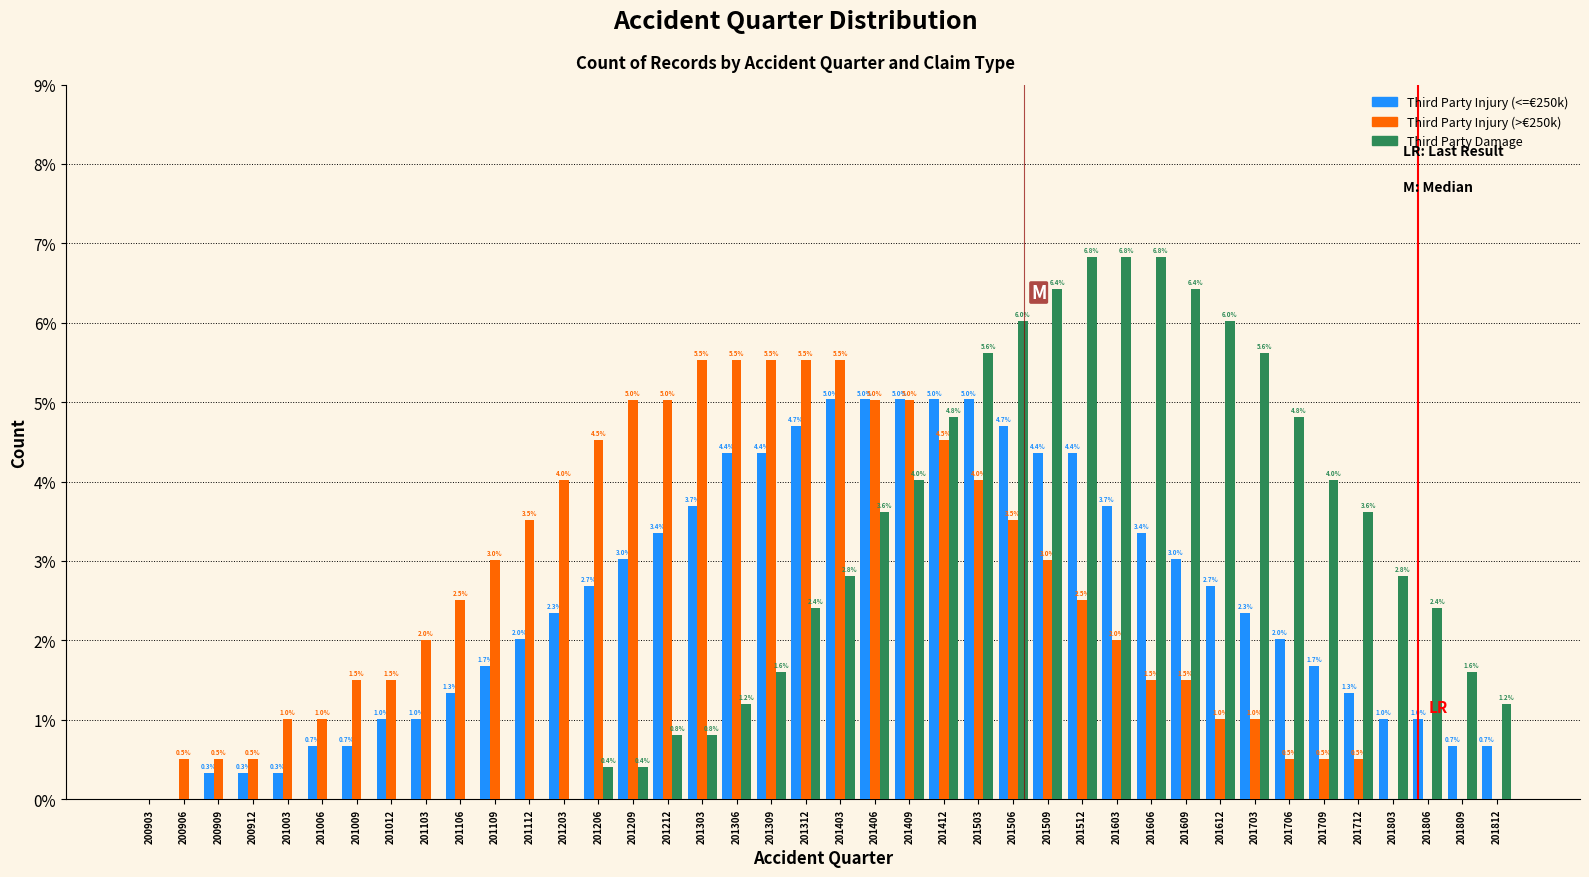

Reading left to right, extract all data points from this chart.

Third Party Injury (<=€250k): 200903=0.0	200906=0.0	200909=0.3	200912=0.3	201003=0.3	201006=0.7	201009=0.7	201012=1.0	201103=1.0	201106=1.3	201109=1.7	201112=2.0	201203=2.3	201206=2.7	201209=3.0	201212=3.4	201303=3.7	201306=4.4	201309=4.4	201312=4.7	201403=5.0	201406=5.0	201409=5.0	201412=5.0	201503=5.0	201506=4.7	201509=4.4	201512=4.4	201603=3.7	201606=3.4	201609=3.0	201612=2.7	201703=2.3	201706=2.0	201709=1.7	201712=1.3	201803=1.0	201806=1.0	201809=0.7	201812=0.7
Third Party Injury (>€250k): 200903=0.0	200906=0.5	200909=0.5	200912=0.5	201003=1.0	201006=1.0	201009=1.5	201012=1.5	201103=2.0	201106=2.5	201109=3.0	201112=3.5	201203=4.0	201206=4.5	201209=5.0	201212=5.0	201303=5.5	201306=5.5	201309=5.5	201312=5.5	201403=5.5	201406=5.0	201409=5.0	201412=4.5	201503=4.0	201506=3.5	201509=3.0	201512=2.5	201603=2.0	201606=1.5	201609=1.5	201612=1.0	201703=1.0	201706=0.5	201709=0.5	201712=0.5	201803=0.0	201806=0.0	201809=0.0	201812=0.0
Third Party Damage: 200903=0.0	200906=0.0	200909=0.0	200912=0.0	201003=0.0	201006=0.0	201009=0.0	201012=0.0	201103=0.0	201106=0.0	201109=0.0	201112=0.0	201203=0.0	201206=0.4	201209=0.4	201212=0.8	201303=0.8	201306=1.2	201309=1.6	201312=2.4	201403=2.8	201406=3.6	201409=4.0	201412=4.8	201503=5.6	201506=6.0	201509=6.4	201512=6.8	201603=6.8	201606=6.8	201609=6.4	201612=6.0	201703=5.6	201706=4.8	201709=4.0	201712=3.6	201803=2.8	201806=2.4	201809=1.6	201812=1.2